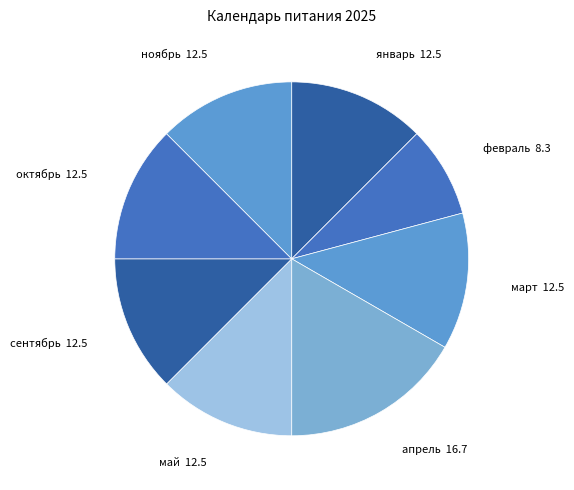

Does any single category account for the majority?

No